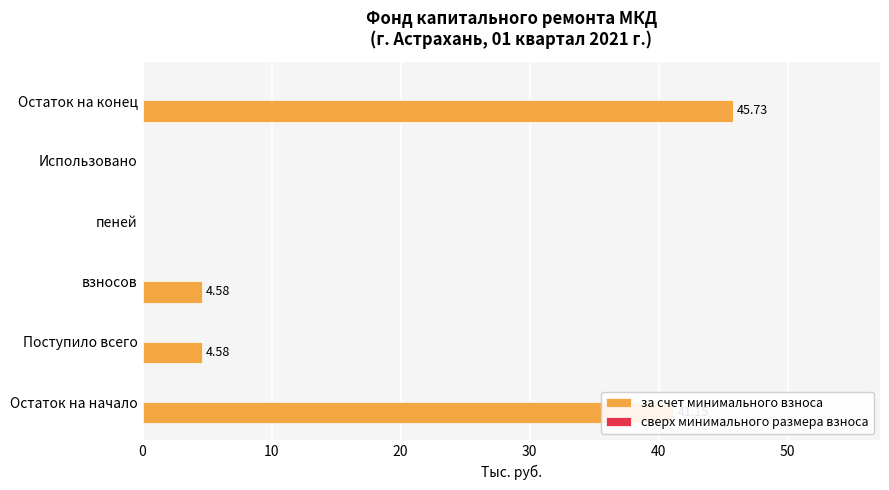

What is the change in value from Остаток на начало to Поступило всего?

-36.6